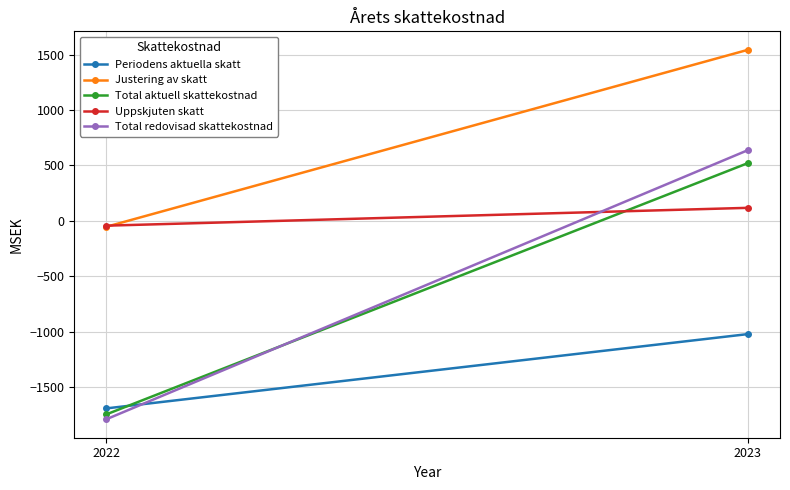

Which series has the widest spread of values?

Total redovisad skattekostnad